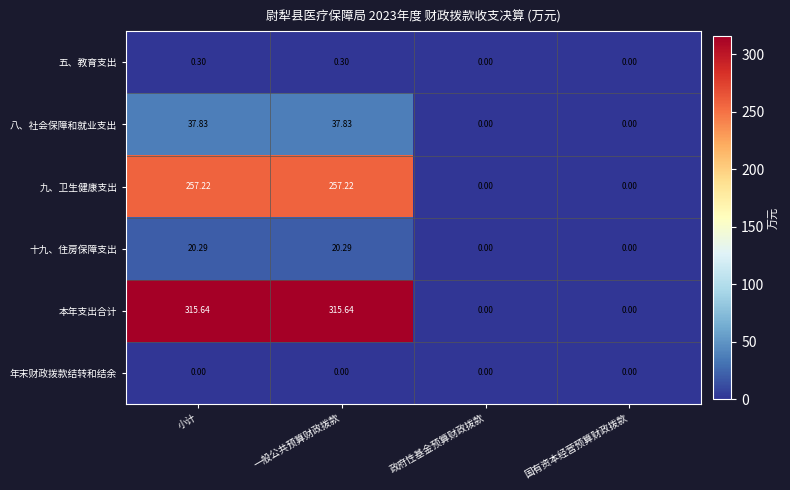

Rank the series by their maximum value, from lowest to highest.

年末财政拨款结转和结余, 五、教育支出, 十九、住房保障支出, 八、社会保障和就业支出, 九、卫生健康支出, 本年支出合计